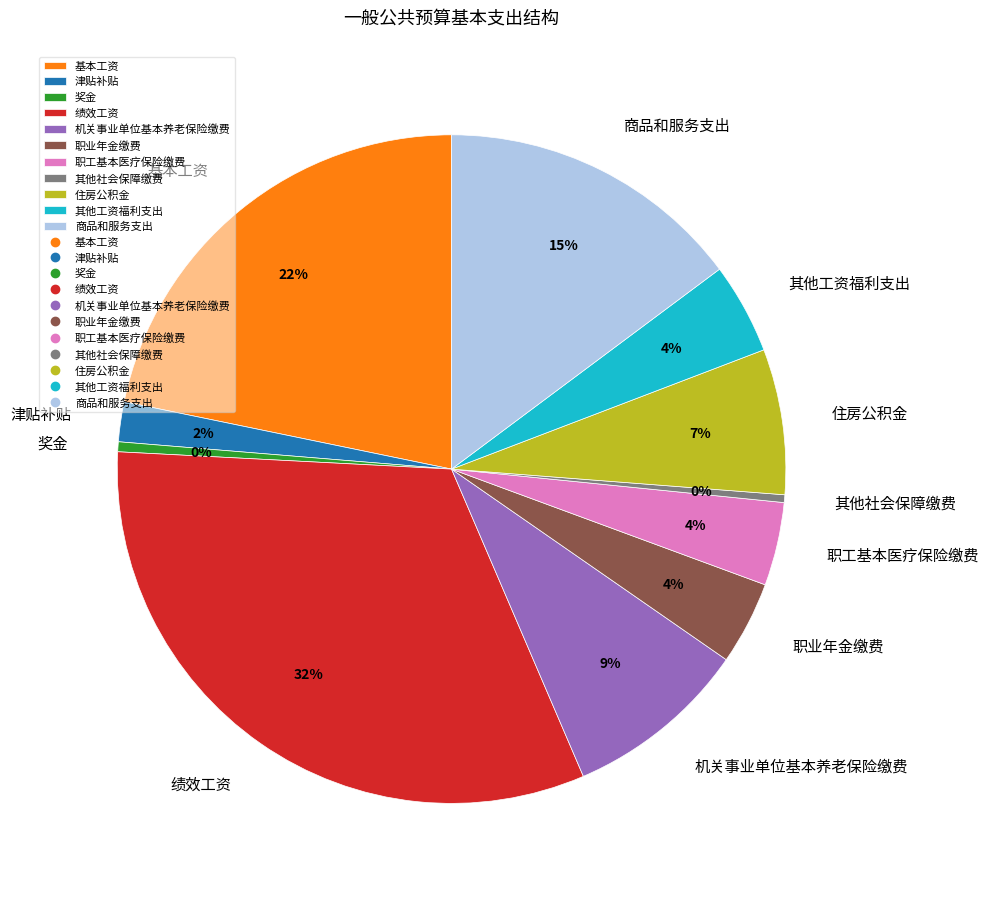

Which category has the biggest portion of the pie?

绩效工资